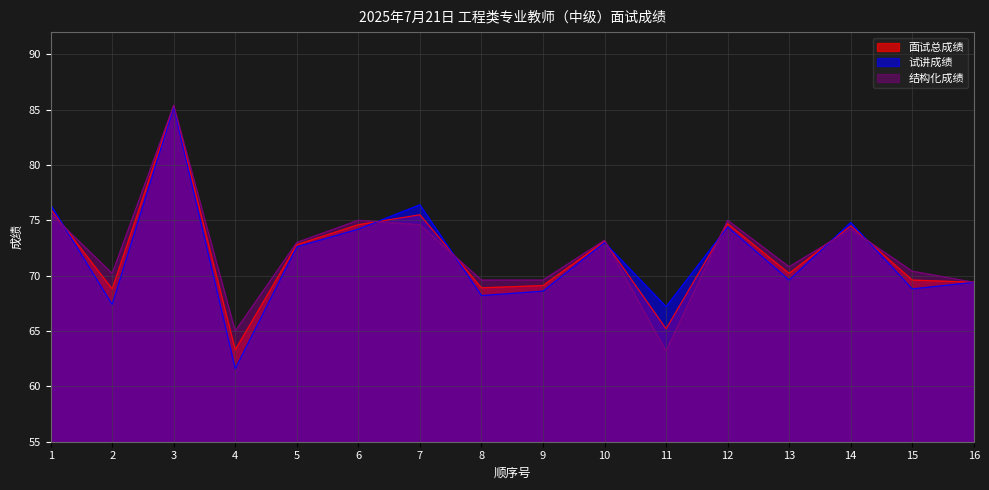

How many times do 结构化成绩 and 面试总成绩 cross each other?

7